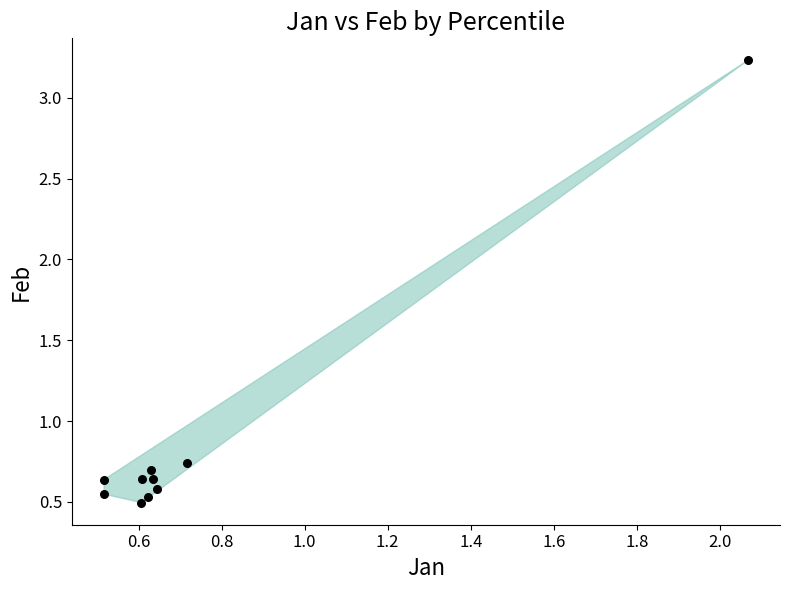

What is the average X value?

0.8